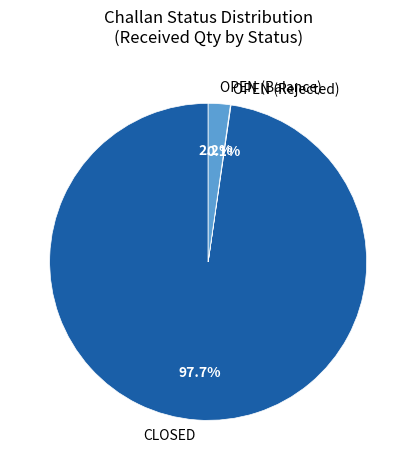

What is the largest slice in the pie chart?

CLOSED